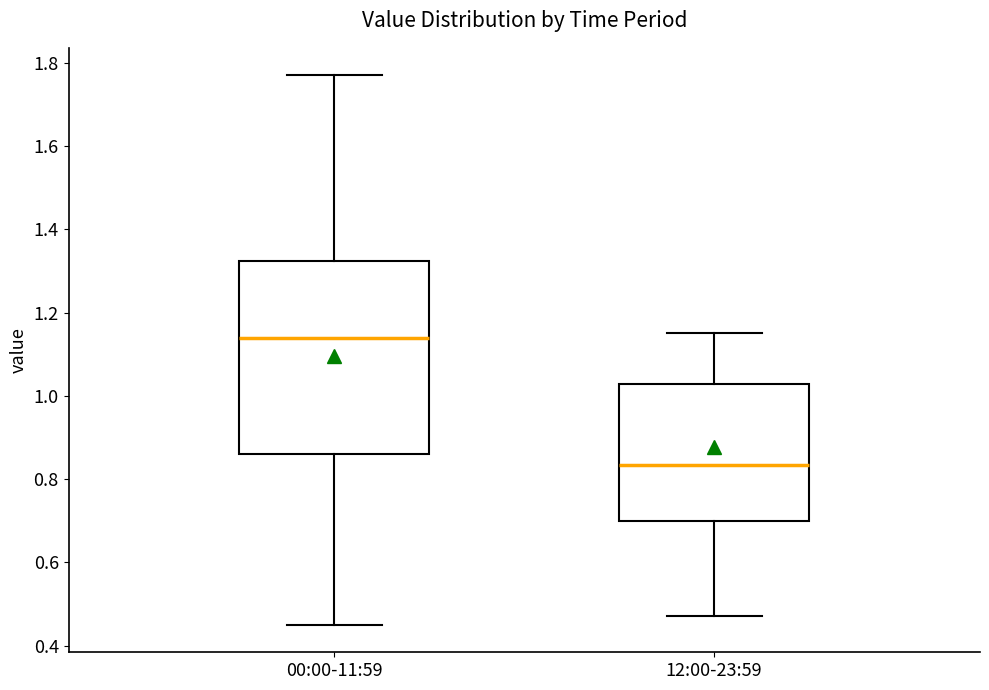

Where does the upper whisker of the box for 00:00-11:59 end on the y-axis? The values are not printed on the chart, so give them approximately, as read against the axis.

1.78